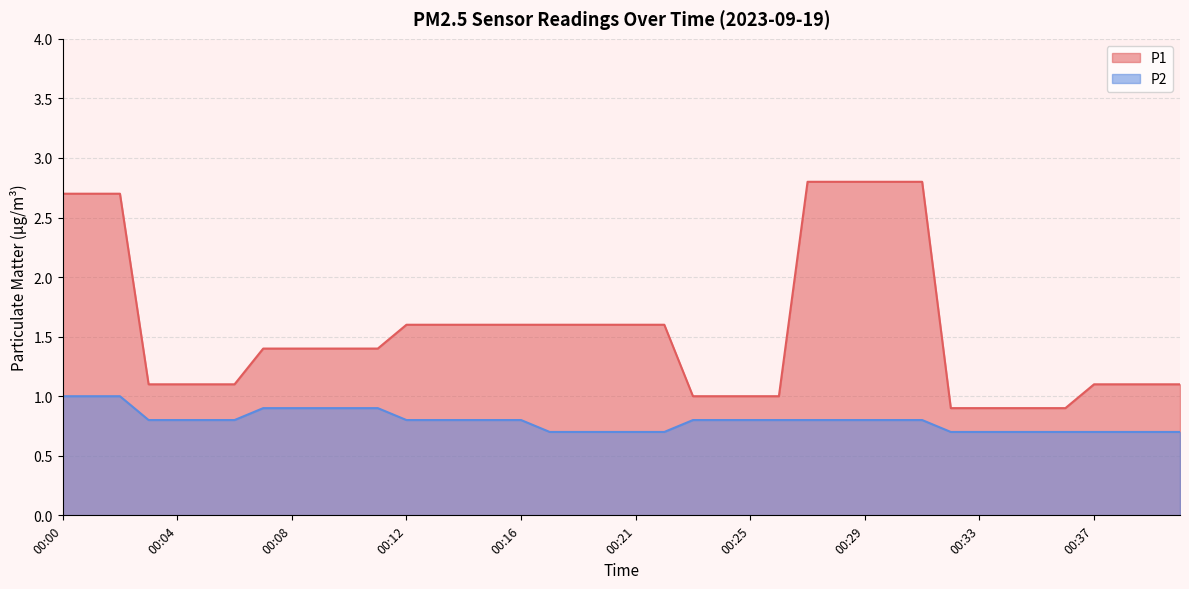

Which series changed the most between 00:20 and 00:21?

P1